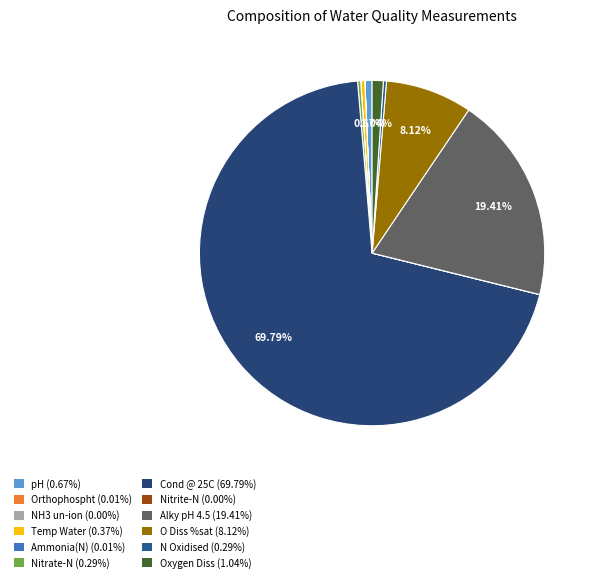

Is the sum of Nitrate-N and Alky pH 4.5 greater than half?

No